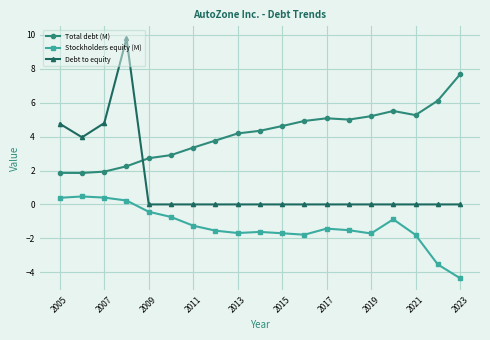

Rank the series by their maximum value, from highest to lowest.

Debt to equity, Total debt (M), Stockholders equity (M)